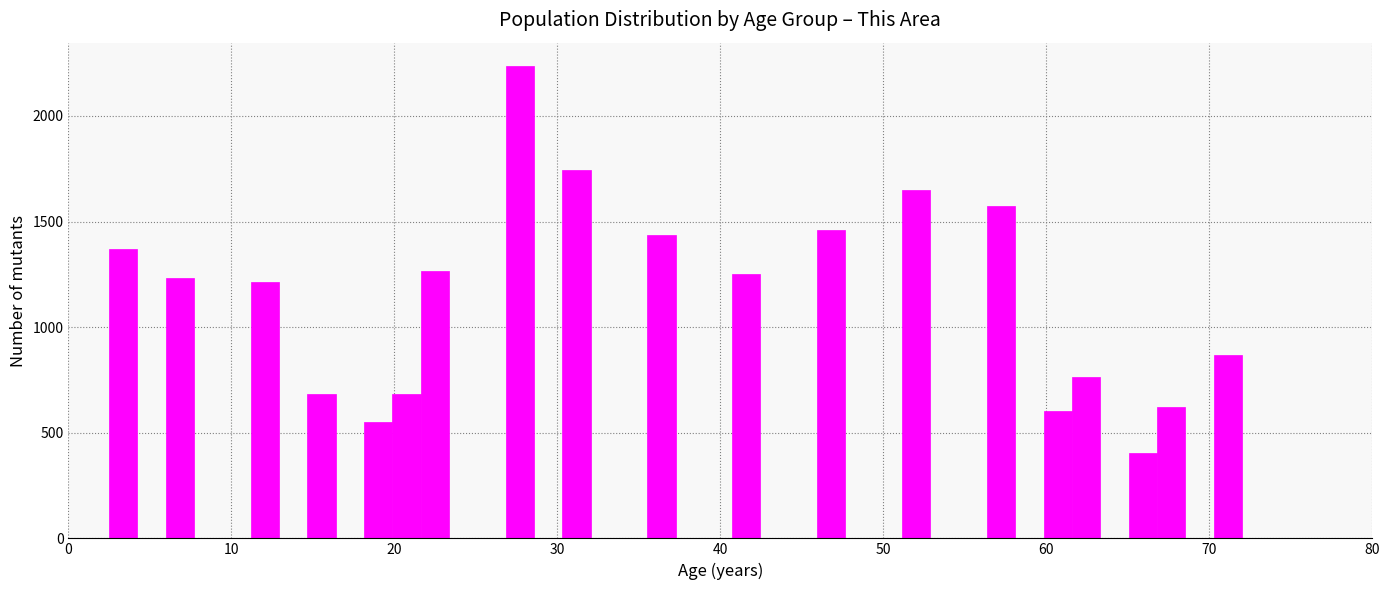

Around what value on the x-axis is the tallest bar? Give the approximate position of its centre, as read against the axis.

28